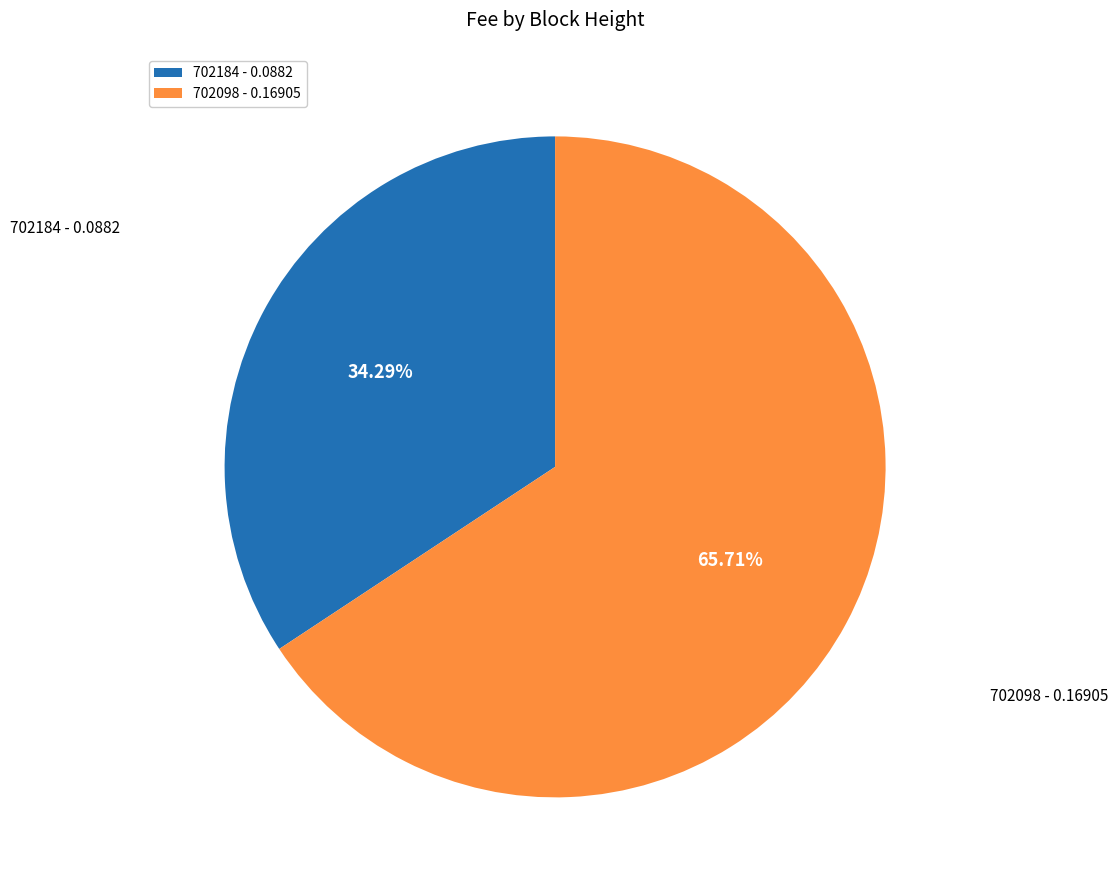

To the nearest percent, what portion does 702098 represent?

66%